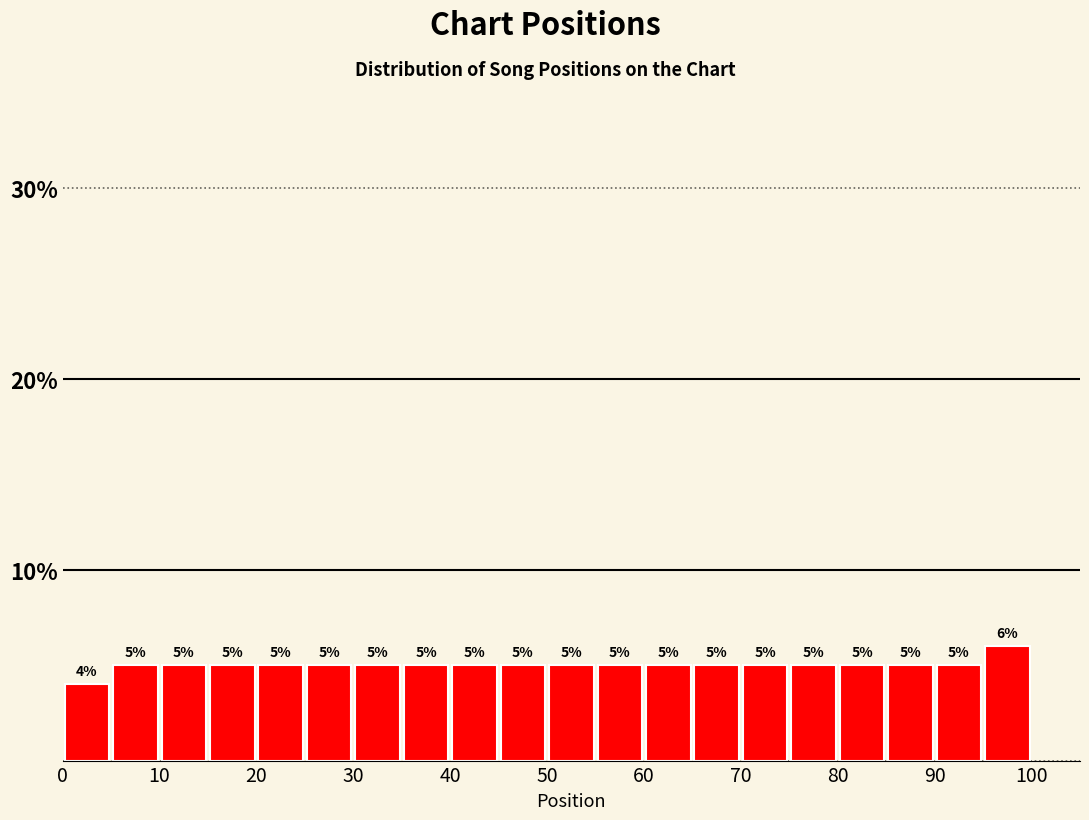

How tall is the bar that spans 35 to 40 on the x-axis?

5